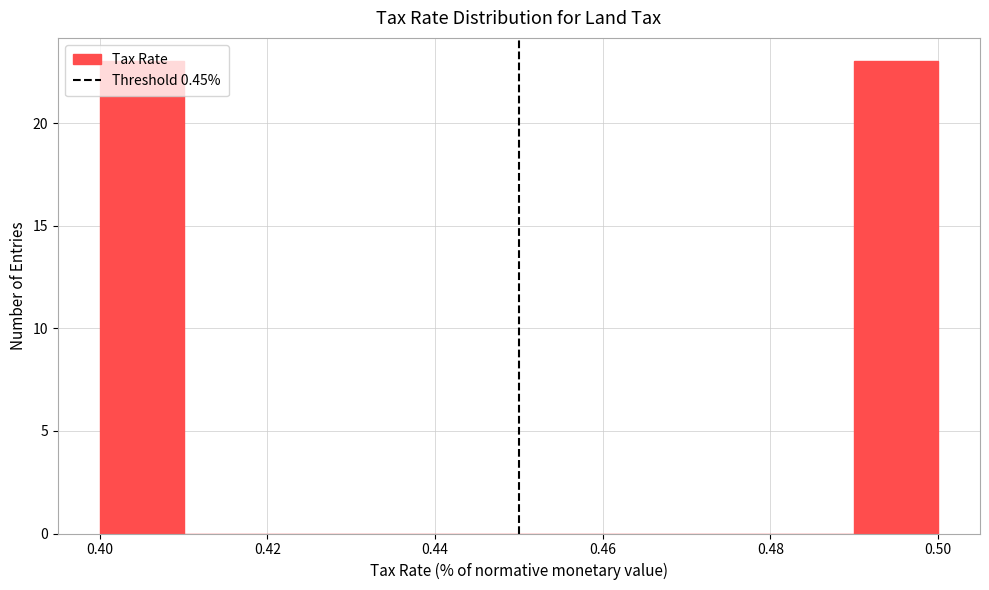

Reading left to right, transcribe this chart: for each bar, give the range it covers on the x-axis and its height. The values are not printed on the chart, so give them approximately, as read against the axis.

0.40 to 0.41: 23
0.41 to 0.42: 0
0.42 to 0.43: 0
0.43 to 0.44: 0
0.44 to 0.45: 0
0.45 to 0.46: 0
0.46 to 0.47: 0
0.47 to 0.48: 0
0.48 to 0.49: 0
0.49 to 0.50: 23